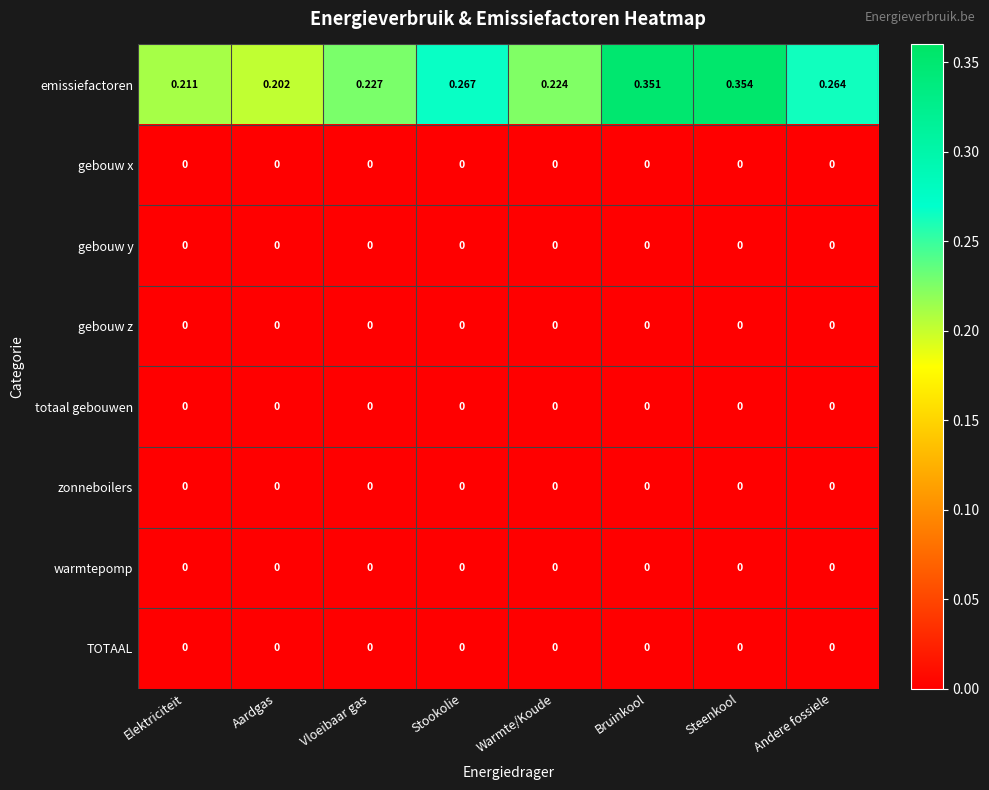

Which category has the lowest value in the emissiefactoren series?

Aardgas